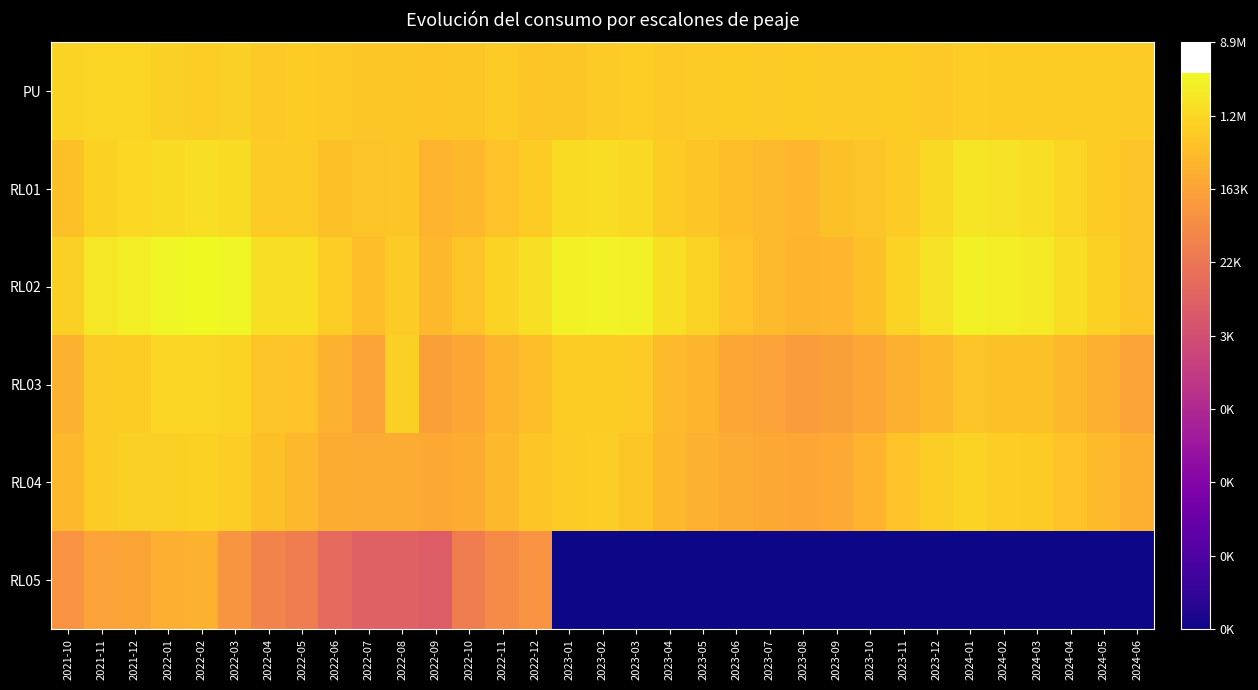

What is the maximum value shown in the chart?

15.2